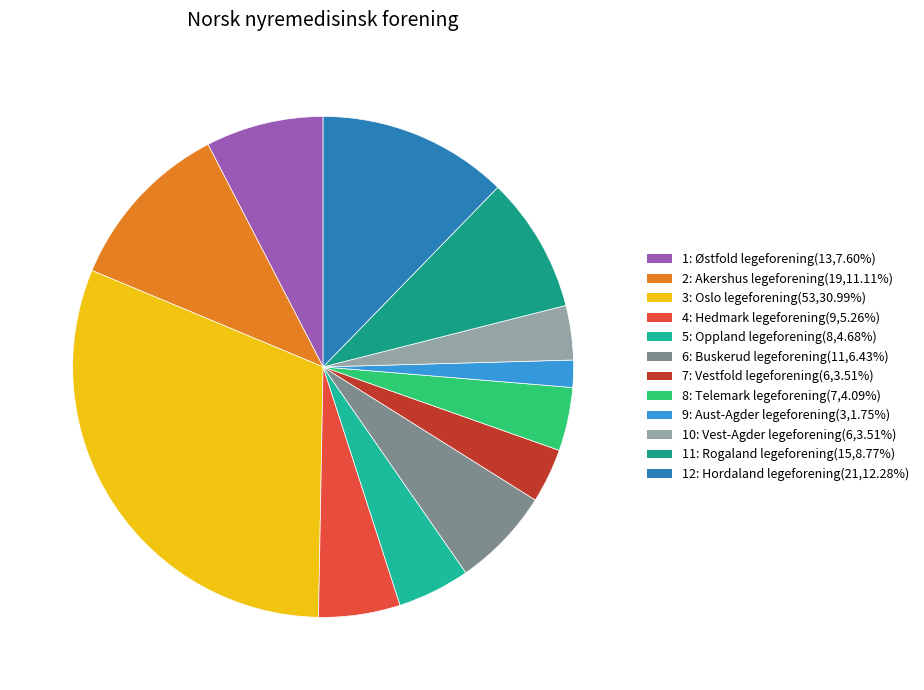

What percentage is the 8: Telemark legeforening slice, to the nearest percent?

4%